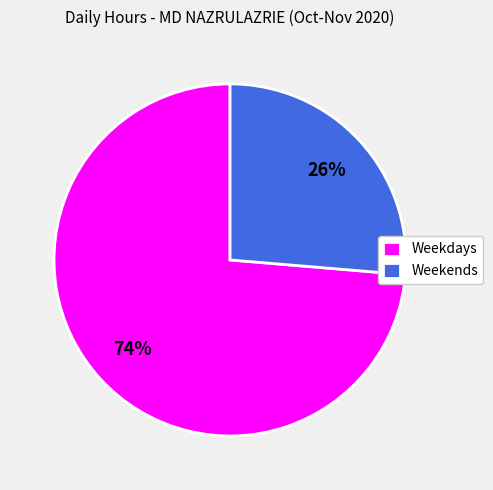

Count the number of slices in the pie.

2